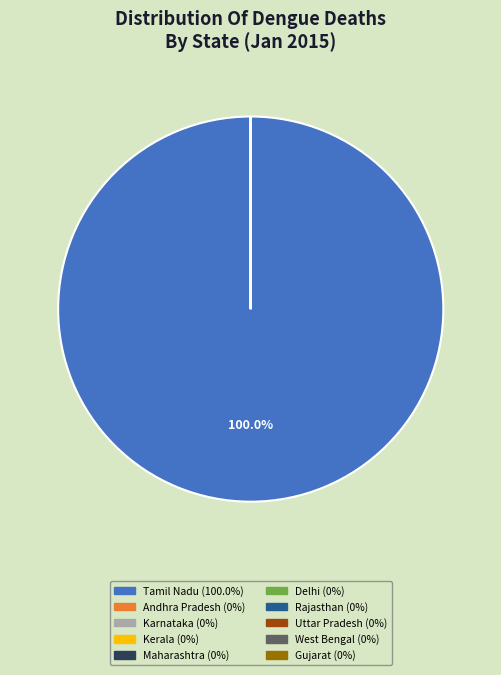

The West Bengal slice represents 0% of the pie. True or false?

True